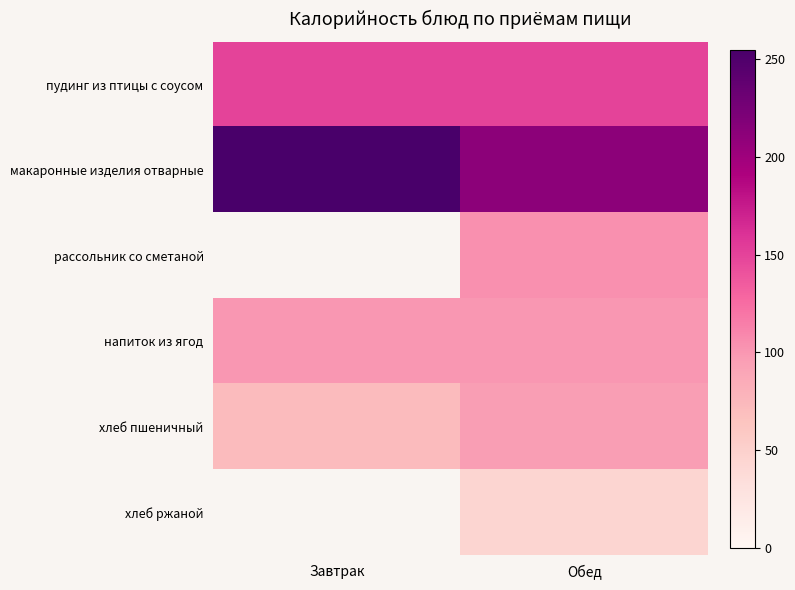

The хлеб пшеничный series shows 72.0 at Завтрак. True or false?

True